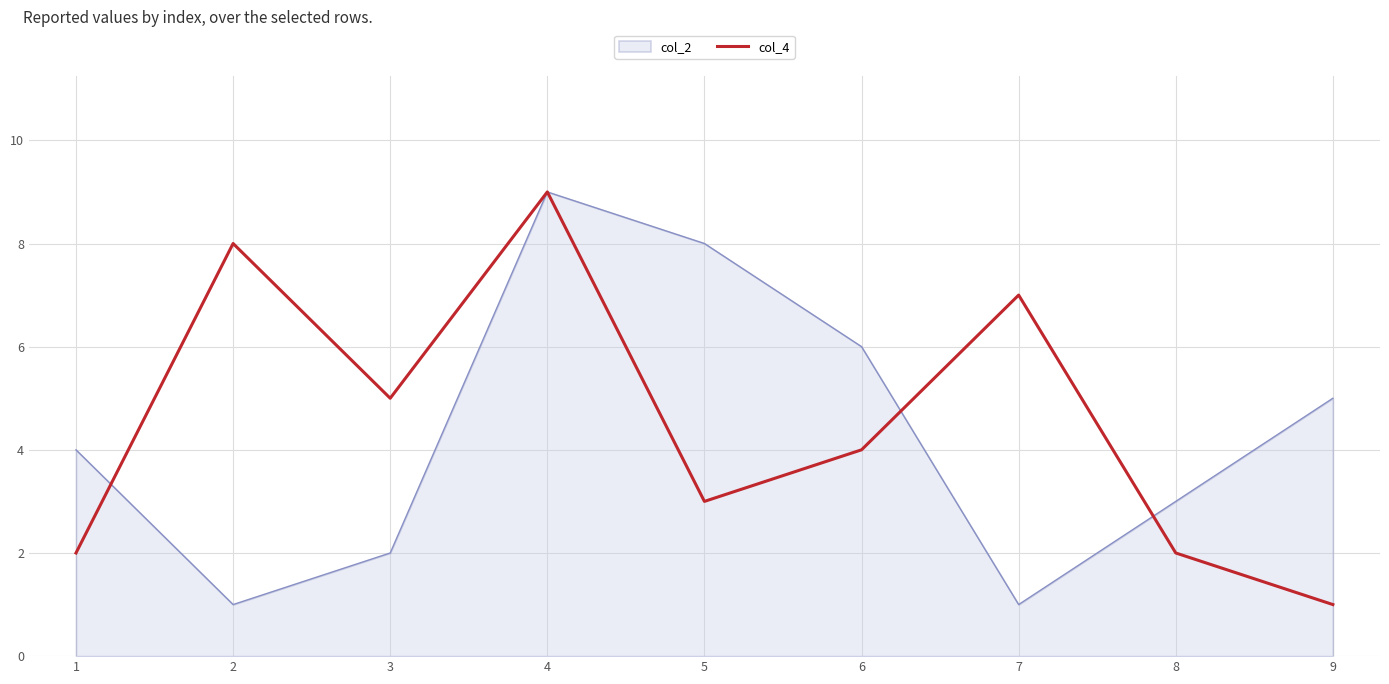

Between 1 and 3, which series saw the biggest shift?

col_4